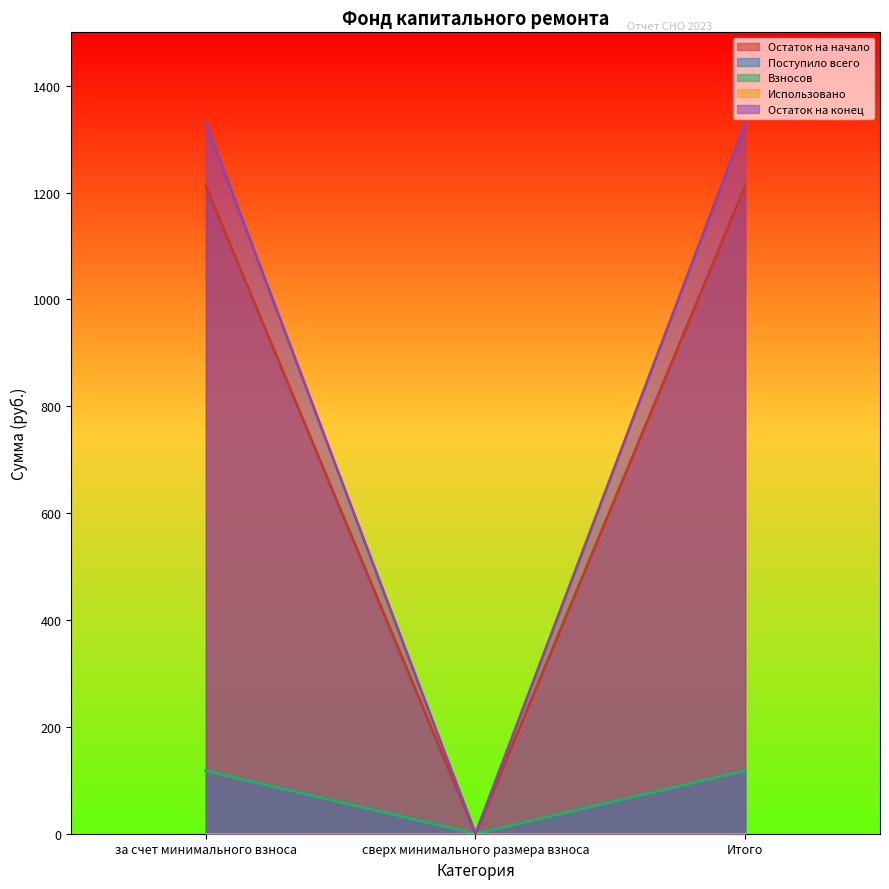

True or false: Остаток на конец has a value of 0.0 at сверх минимального размера взноса.

True